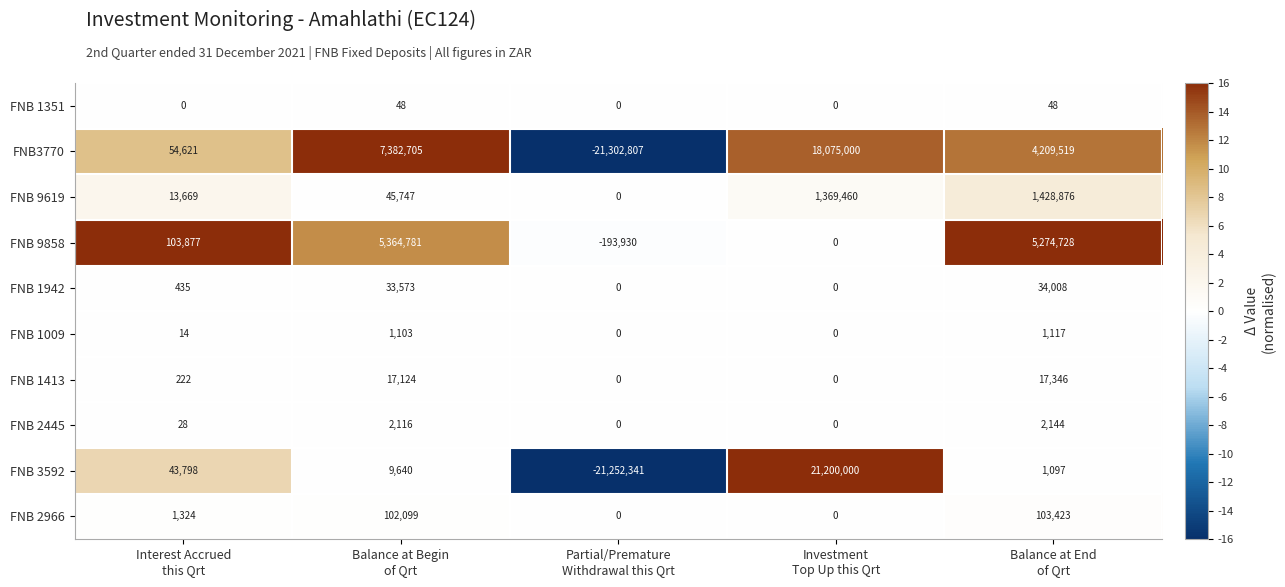

What is the spread (max minus min) of values at Partial/Premature
Withdrawal this Qrt?

21302807